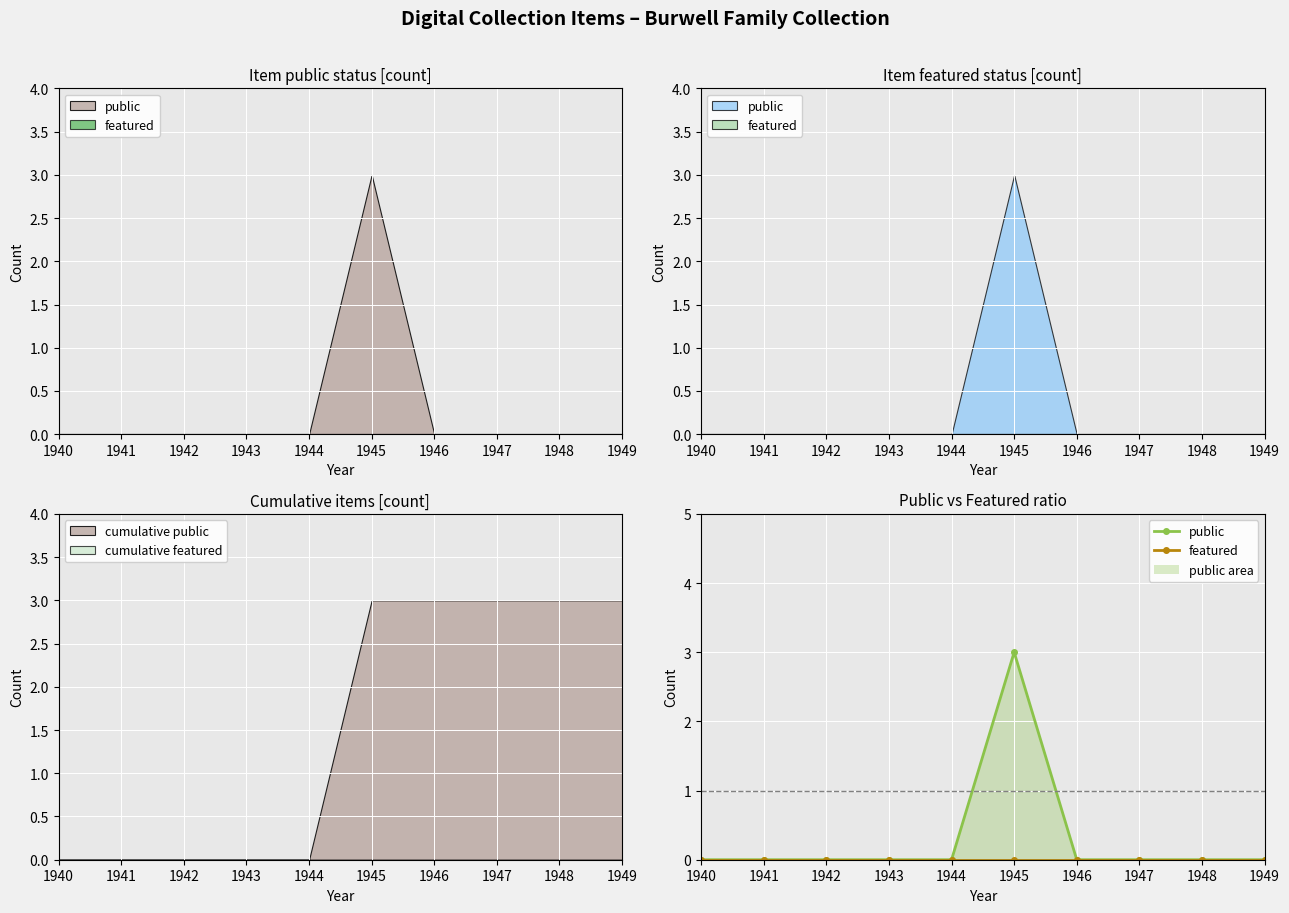

What is the value of the public point at the 6th from the left?

3